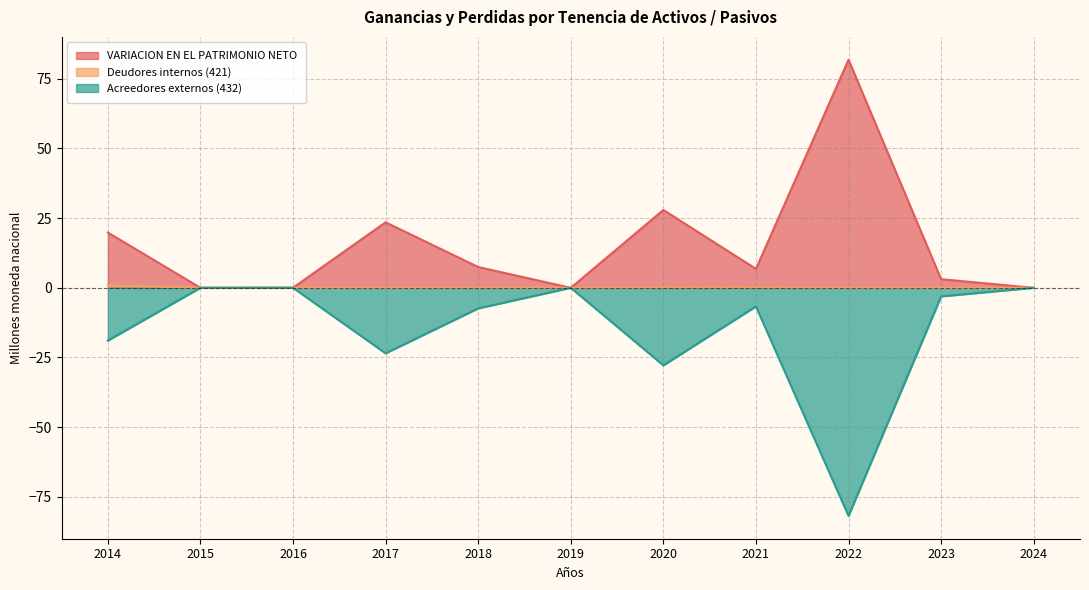

Is the value of Deudores internos (421) at 2022 greater than the value of Acreedores externos (432) at 2023?

Yes